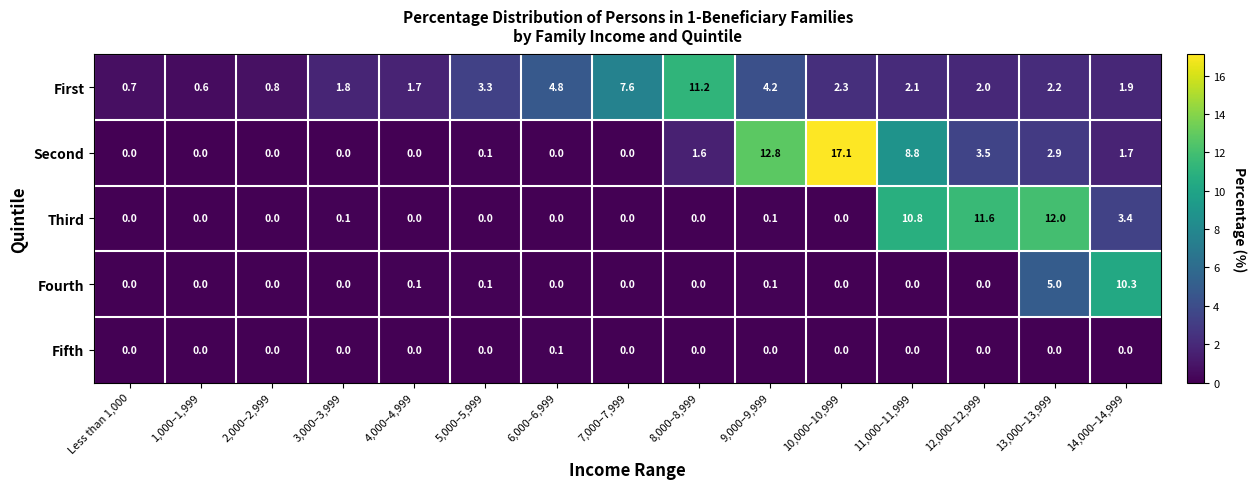

Between 4,000–4,999 and 10,000–10,999, which series saw the biggest shift?

Second